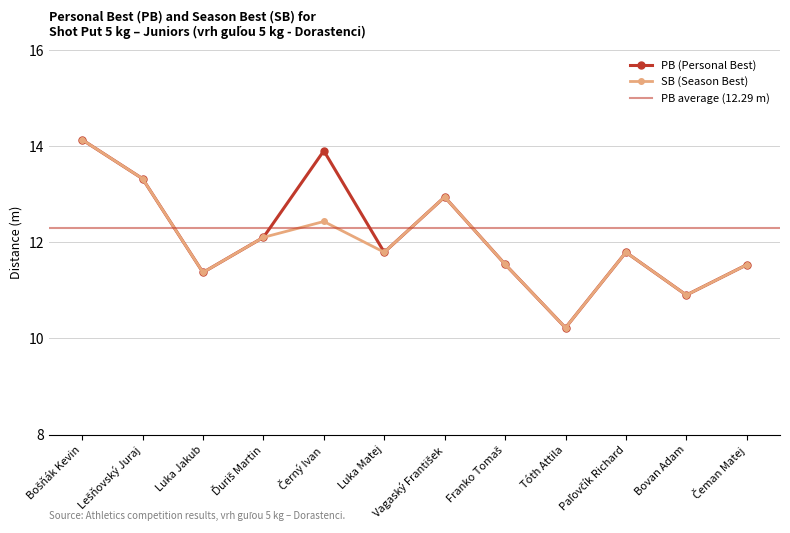

Reading left to right, list all the values displayed in this chart.

PB: Bošňák Kevin=14.1	Lešňovský Juraj=13.3	Luka Jakub=11.4	Ďuriš Martin=12.1	Černý Ivan=13.9	Luka Matej=11.8	Vagaský František=12.9	Franko Tomaš=11.5	Tóth Attila=10.2	Paľovčík Richard=11.8	Bovan Adam=10.9	Čeman Matej=11.5
SB: Bošňák Kevin=14.1	Lešňovský Juraj=13.3	Luka Jakub=11.4	Ďuriš Martin=12.1	Černý Ivan=12.4	Luka Matej=11.8	Vagaský František=12.9	Franko Tomaš=11.5	Tóth Attila=10.2	Paľovčík Richard=11.8	Bovan Adam=10.9	Čeman Matej=11.5